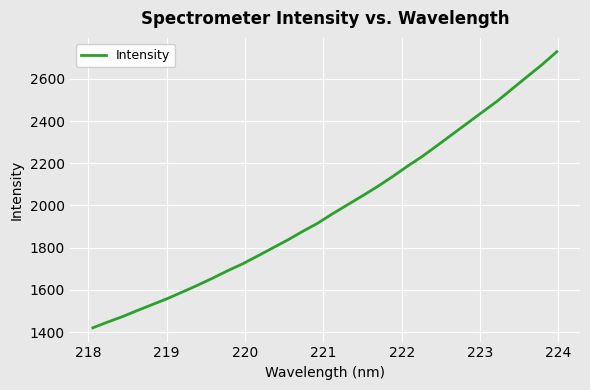

What is the sum of all values?

63554.8